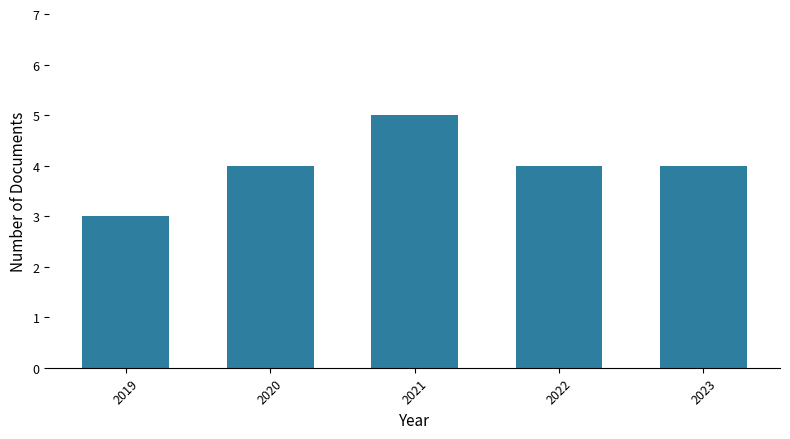

What is the sum of all values?

20